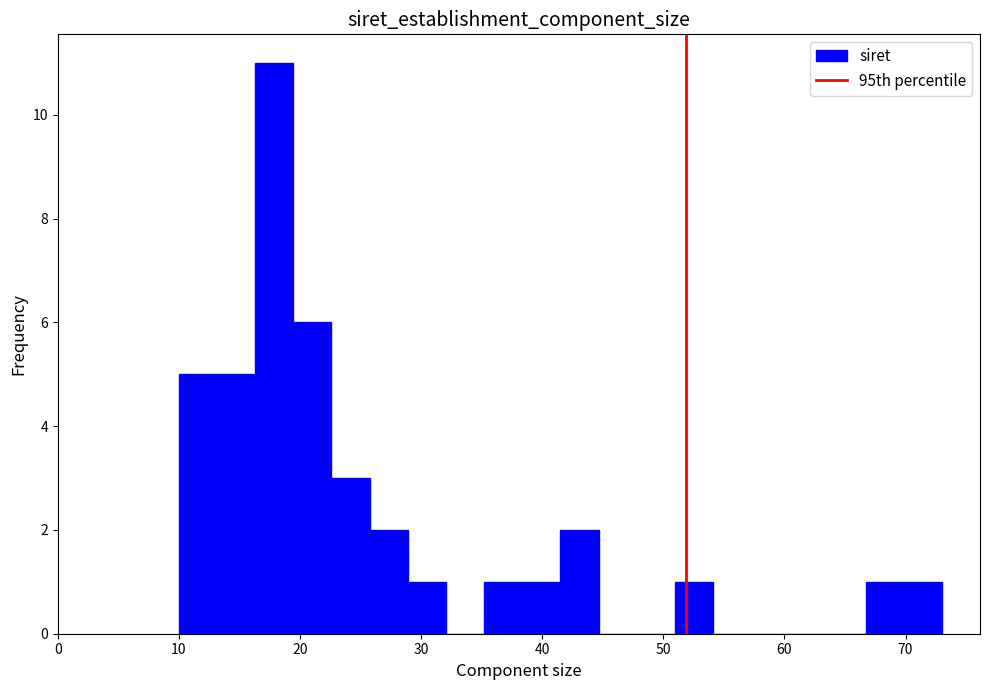

Read against the x-axis, roughly where is the centre of the tallest bar?

18